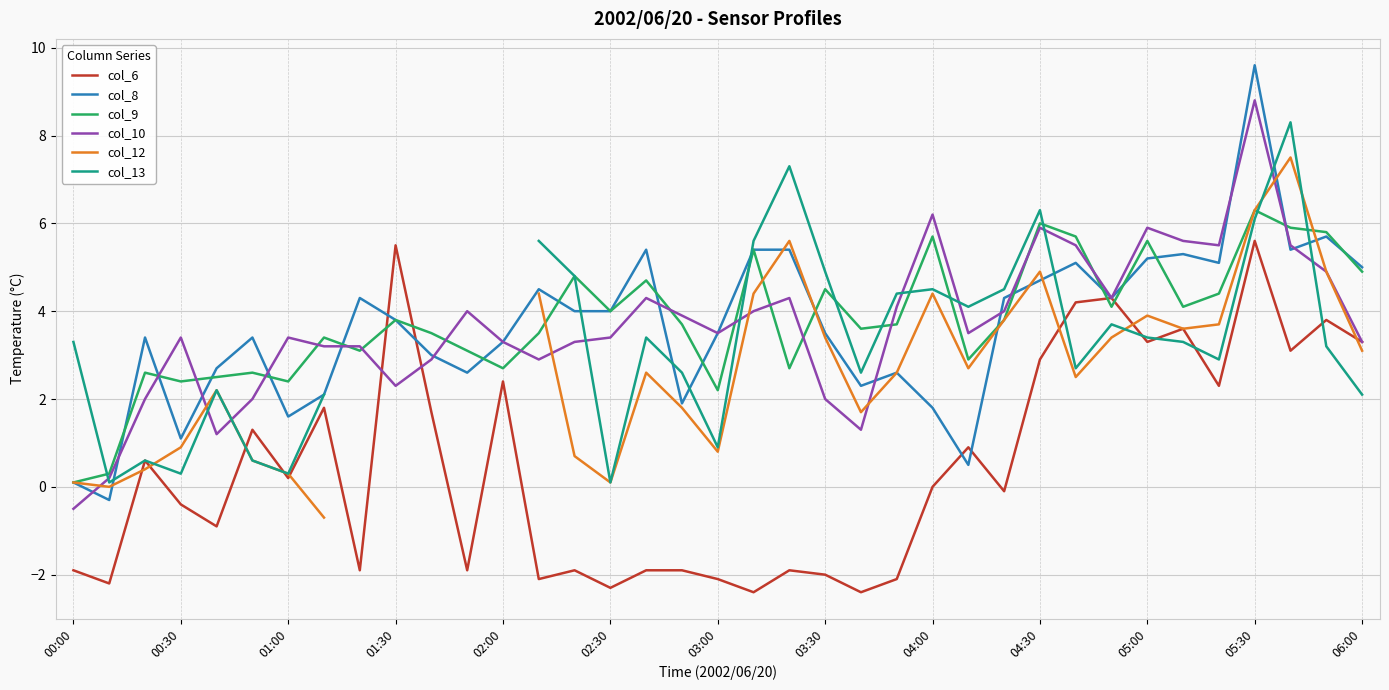

After their last crossing, which series has the higher values: col_9 or col_6?

col_9